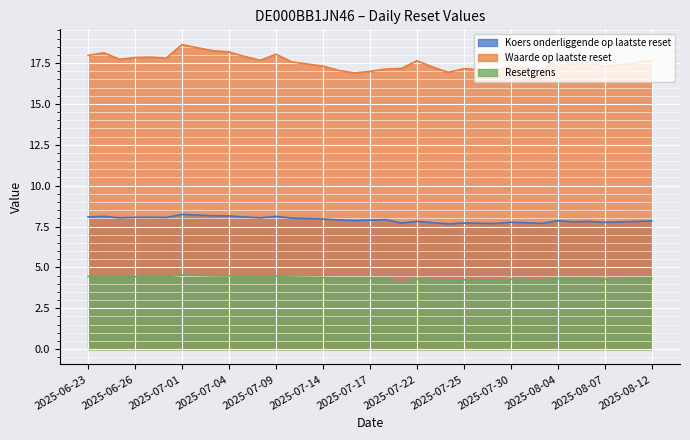

Rank the series by their average value, from lowest to highest.

Resetgrens, Koers onderliggende op laatste reset, Waarde op laatste reset